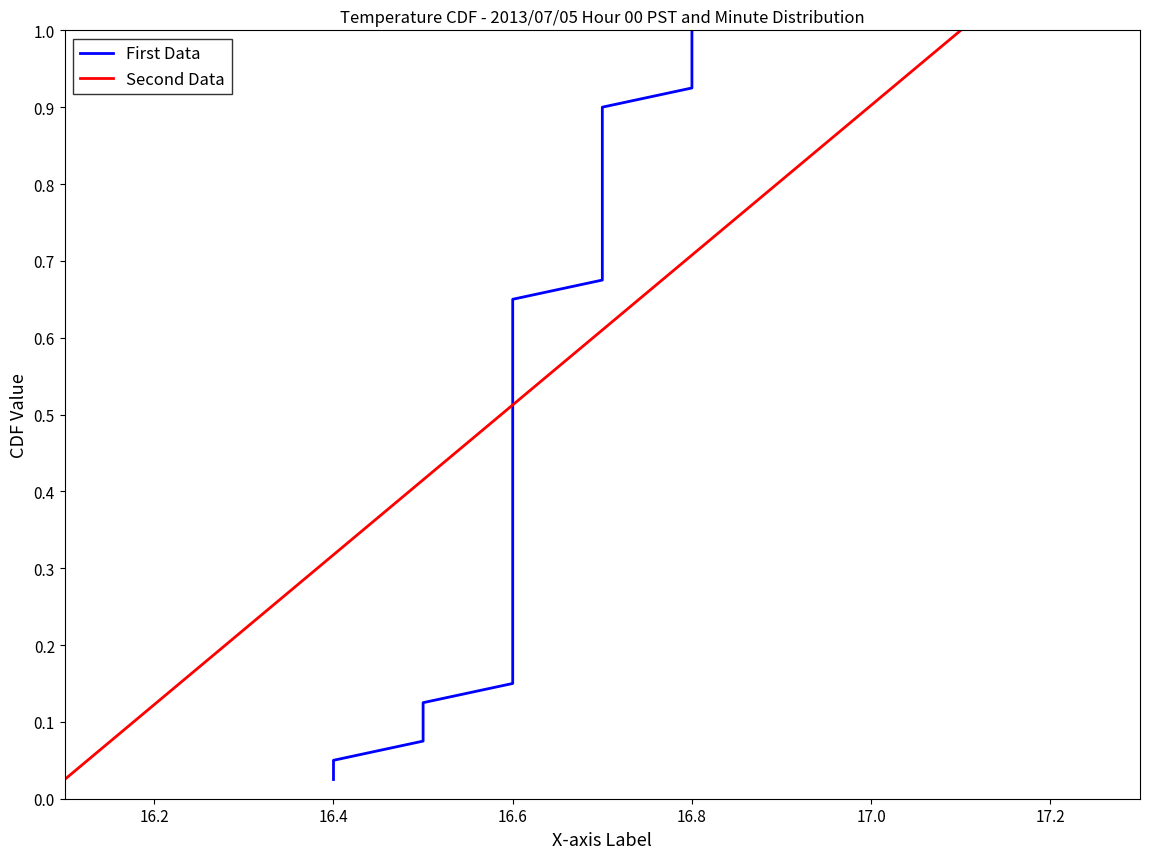

What are all the series names shown in the legend?

First Data, Second Data